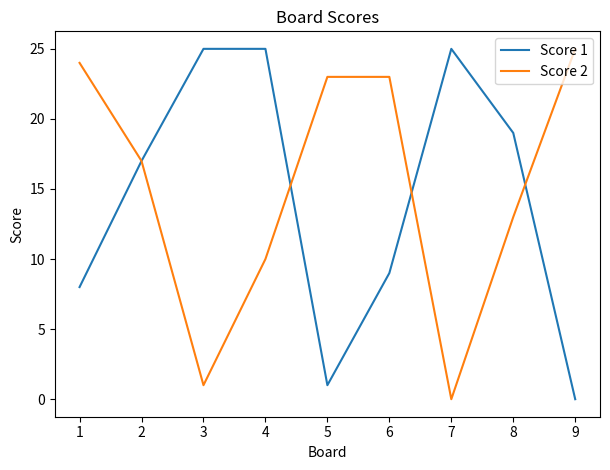

Is it true that Score 2 equals 24 at 1?

True